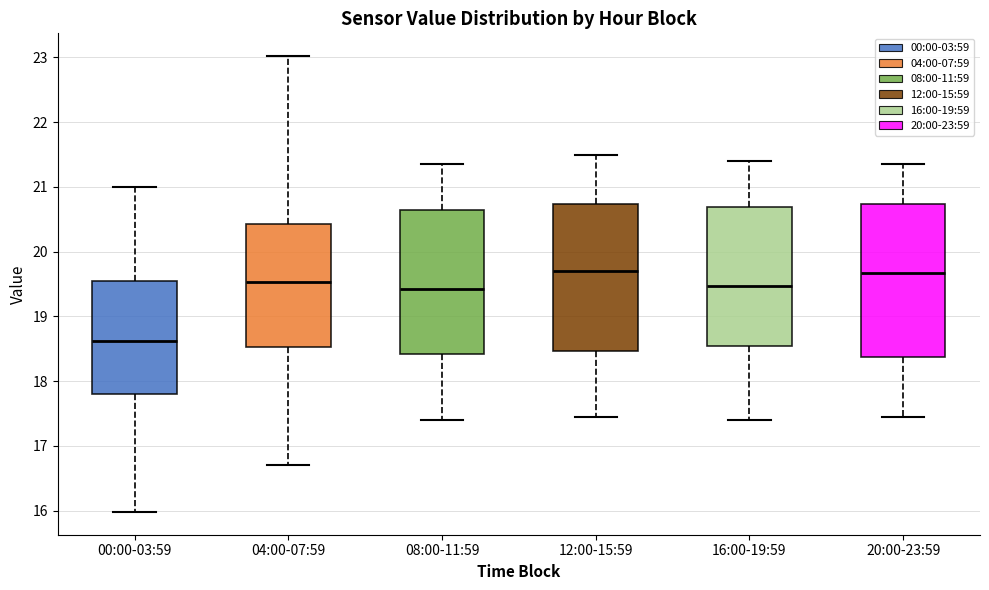

Which box has the lowest median line?

00:00-03:59